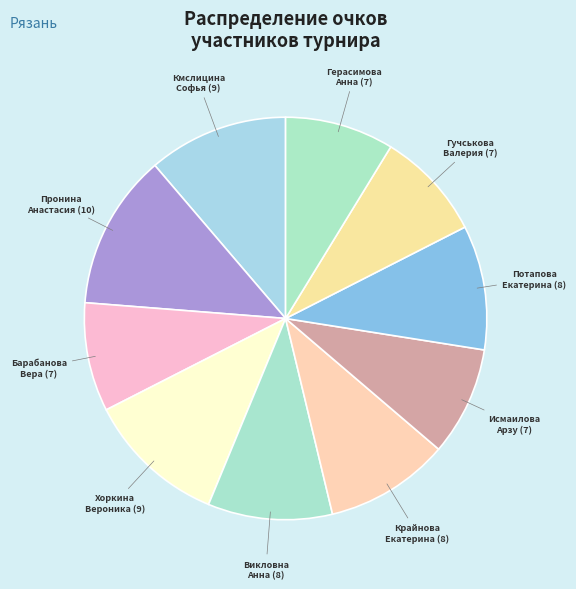

How many slices are in this pie chart?

10